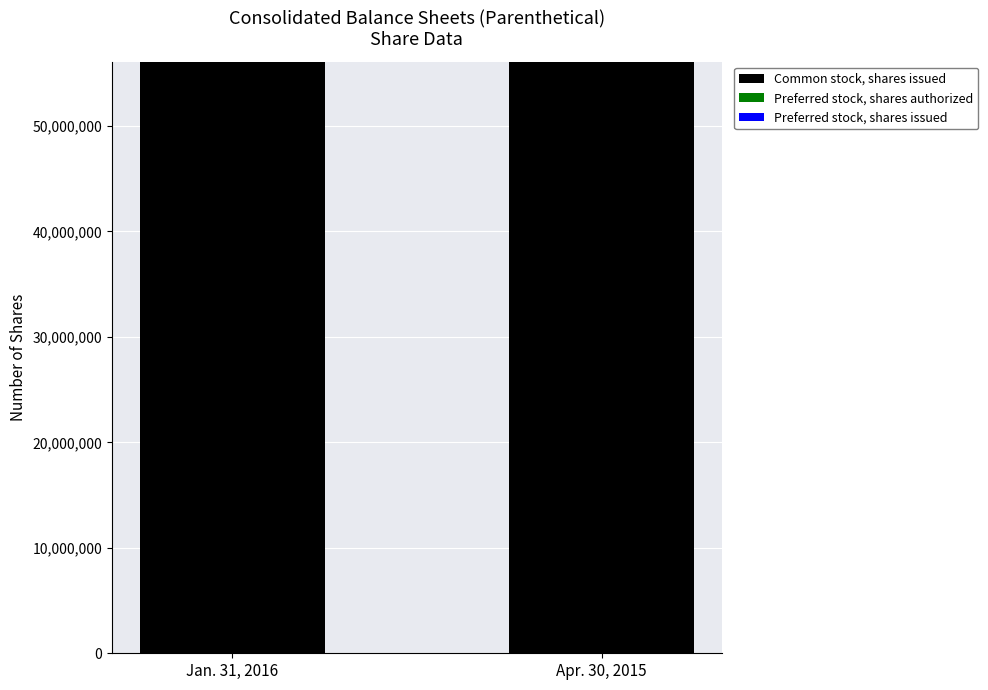

What is the maximum value for Common stock, shares issued?

56090117